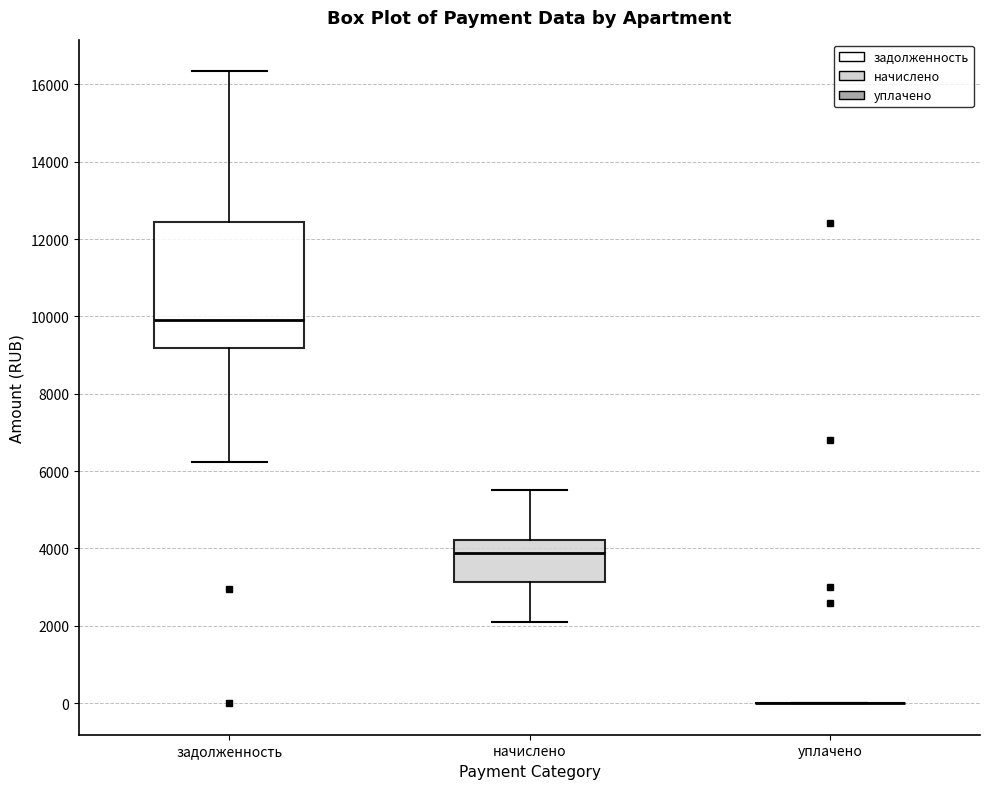

Reading left to right, read every box against the y-axis: the position of its median line, the range the box covers, and the ends of its whiskers. The values are not printed on the chart, so give them approximately, as read against the axis.

задолженность: median 10000, box 9200 to 12400, whiskers 6200 to 16400
начислено: median 3800, box 3200 to 4200, whiskers 2200 to 5600
уплачено: box collapsed to a line at 0, whiskers 0 to 0